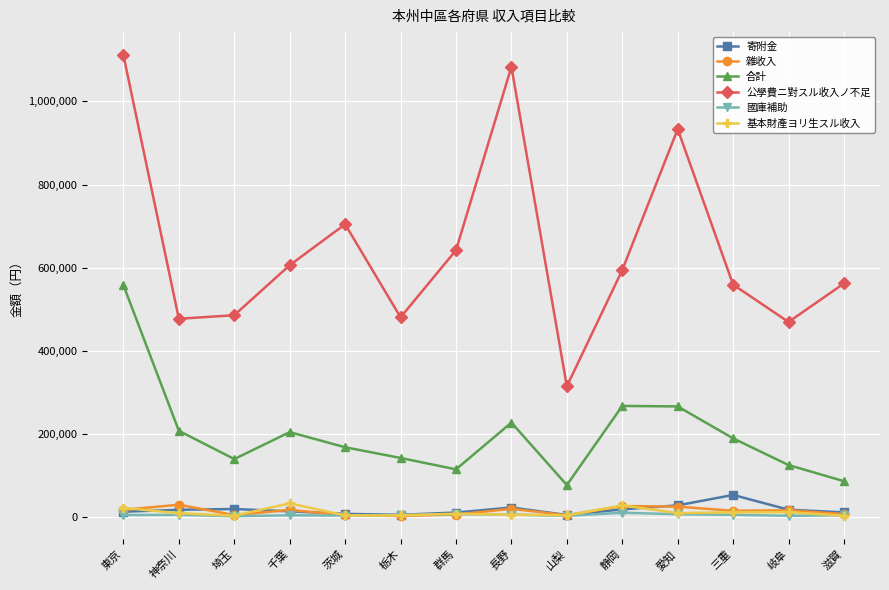

At which category is the sum across all series the highest?

東京